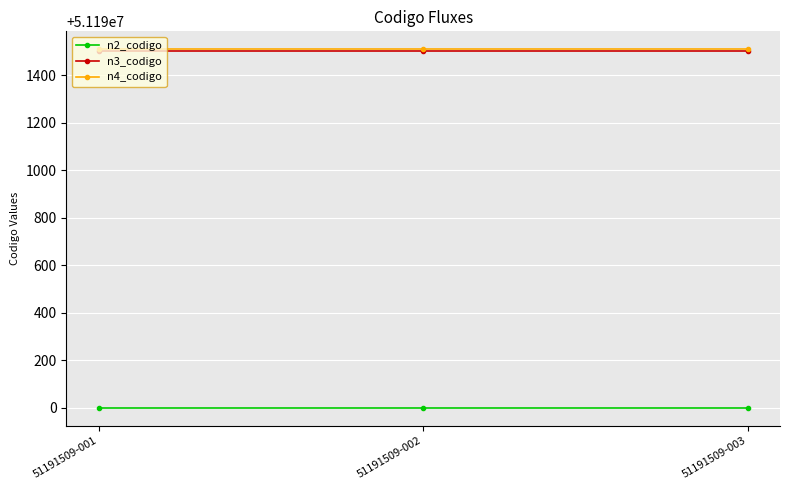

Count the number of data series in this chart.

3